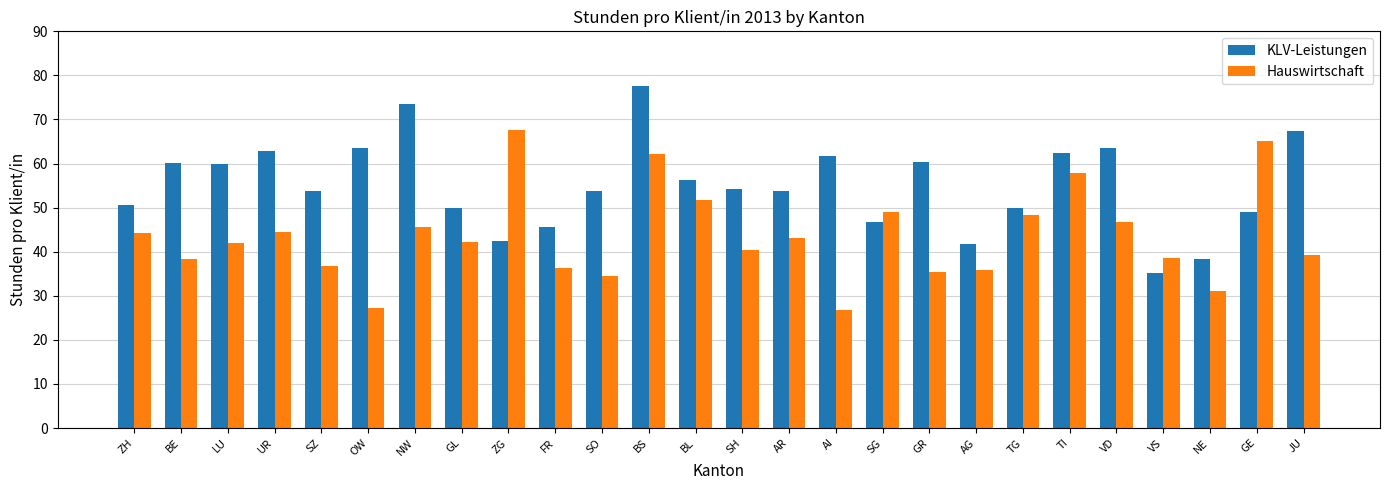

Where is KLV-Leistungen nearest to the value 56?

BL